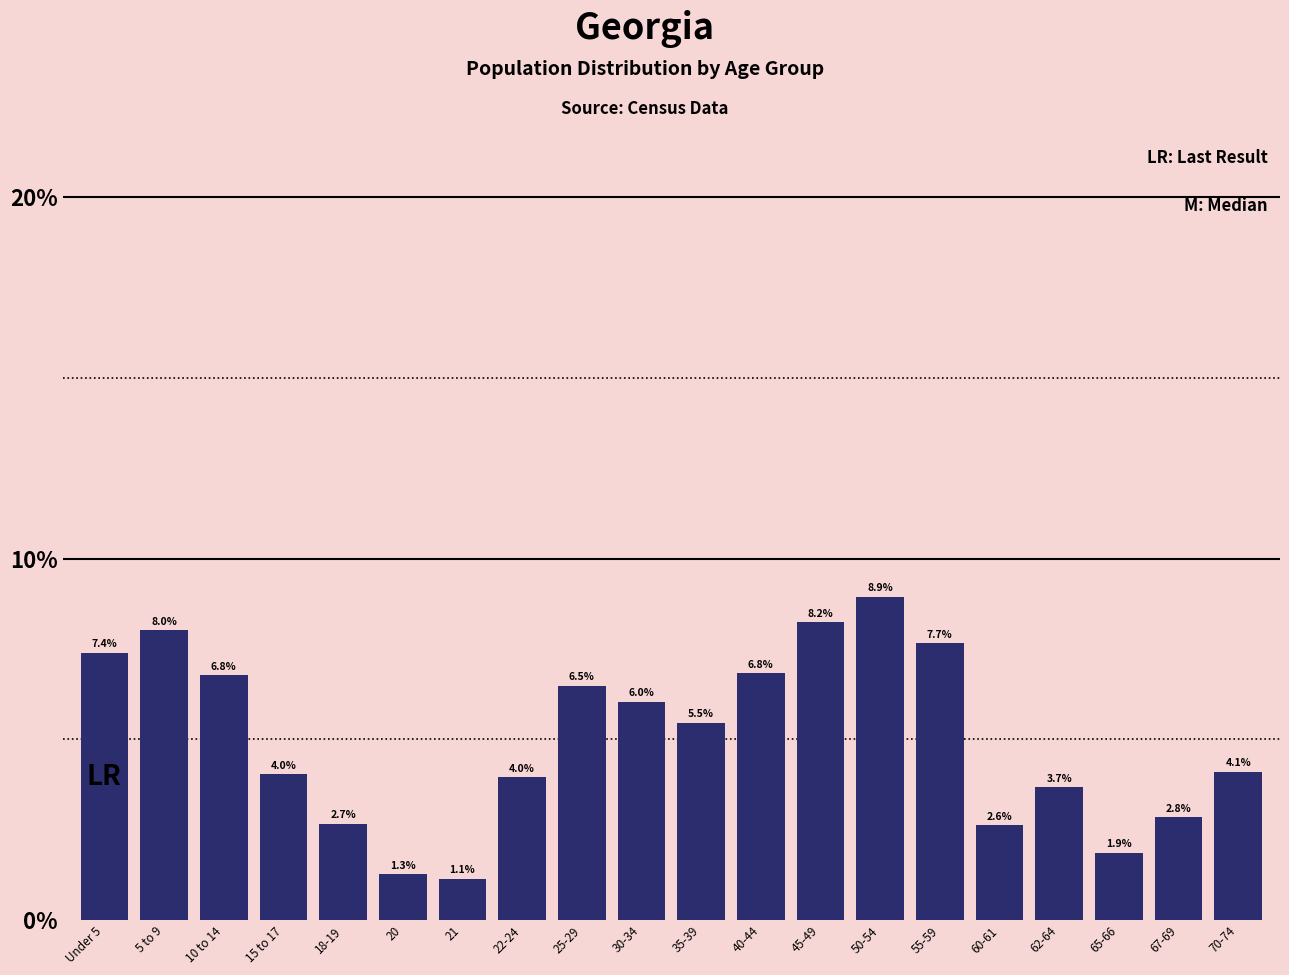

Reading left to right, what are all the values shown in this chart?

Under 5=7.4	5 to 9=8.0	10 to 14=6.8	15 to 17=4.0	18-19=2.7	20=1.3	21=1.1	22-24=4.0	25-29=6.5	30-34=6.0	35-39=5.5	40-44=6.8	45-49=8.2	50-54=8.9	55-59=7.7	60-61=2.6	62-64=3.7	65-66=1.9	67-69=2.8	70-74=4.1